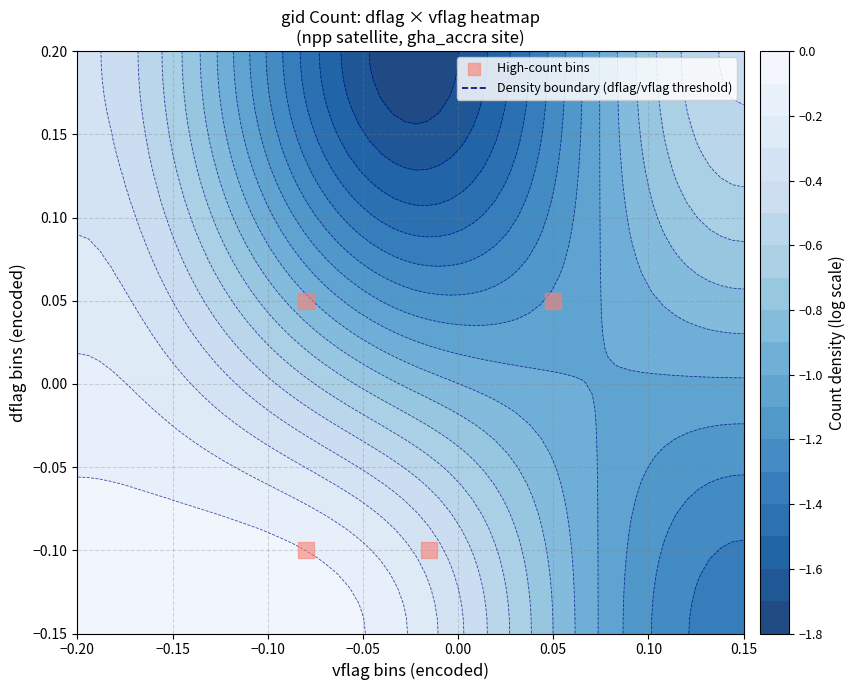

How many values are below zero?

2